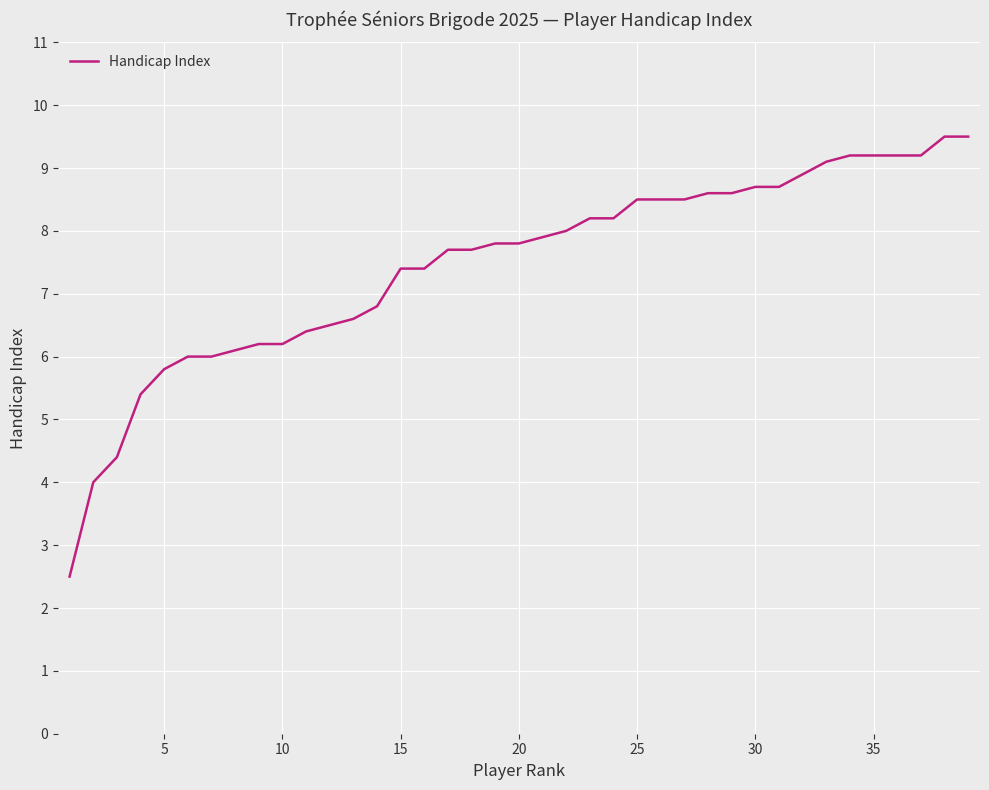

What is the difference between the maximum and minimum values?

7.0